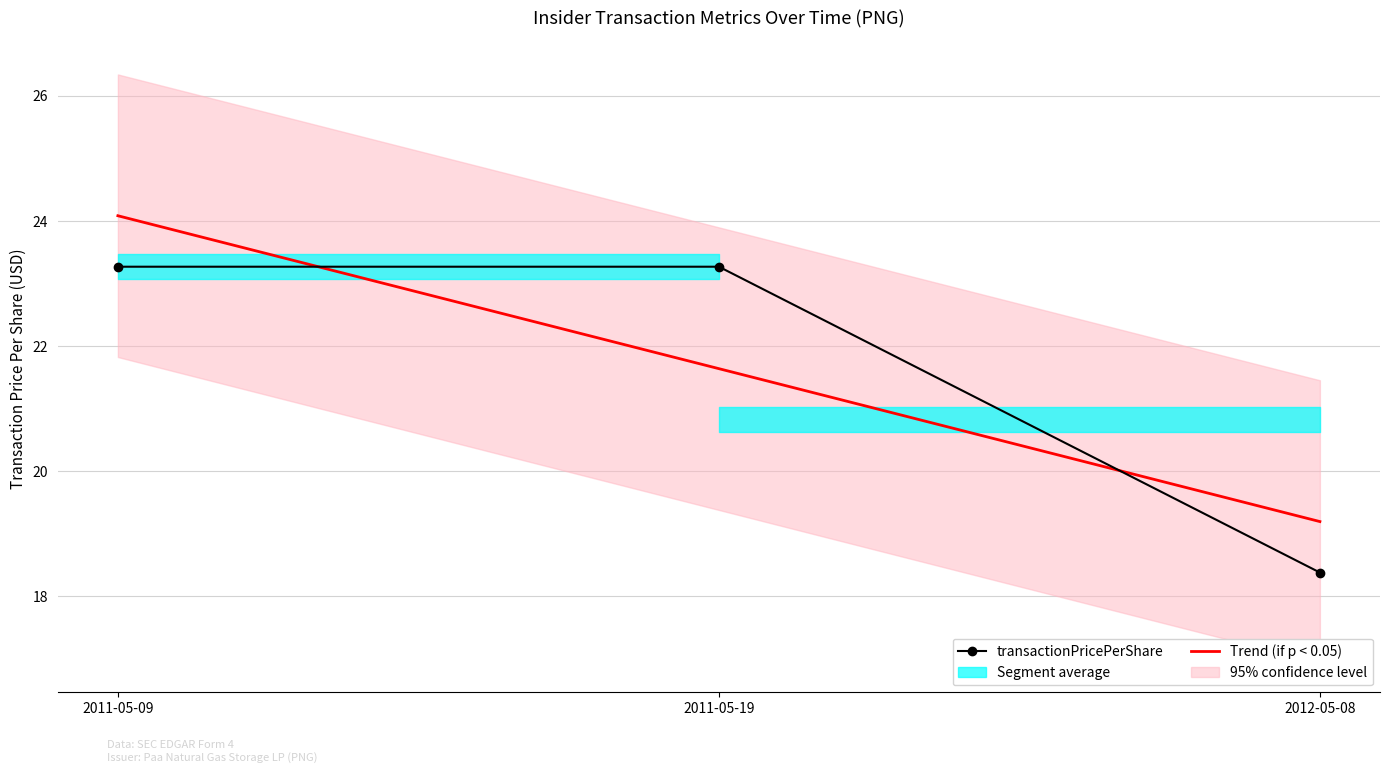

What is the spread (max minus min) of values at 2011-05-09?

0.8